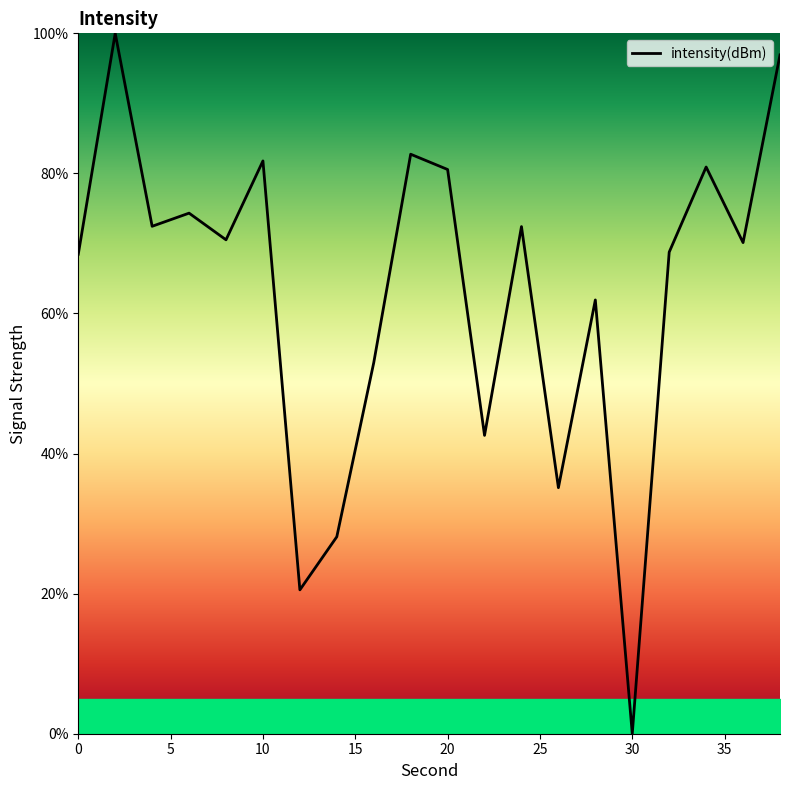

How many lines are shown in the chart?

1